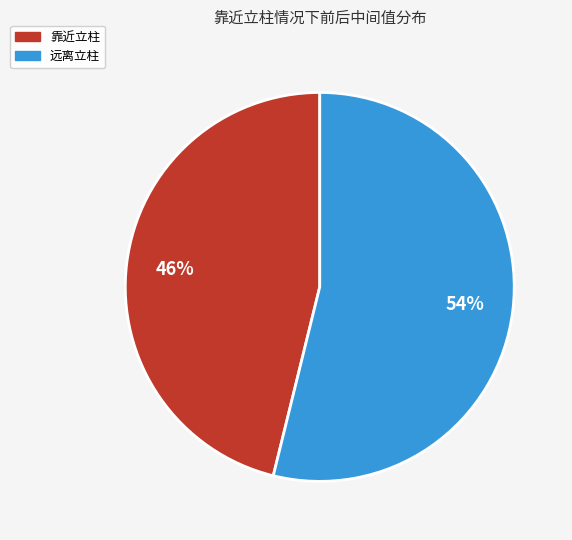

How many slices are in this pie chart?

2